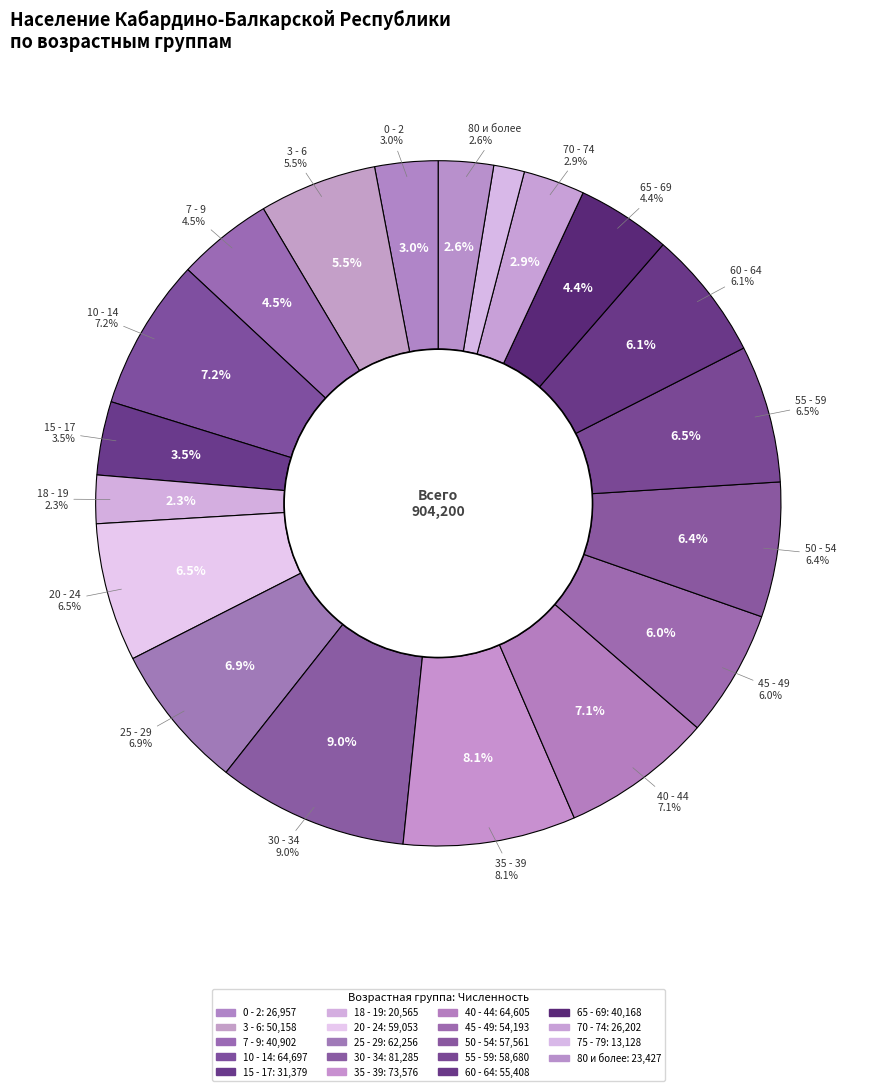

What is the smallest slice in the pie chart?

75 - 79